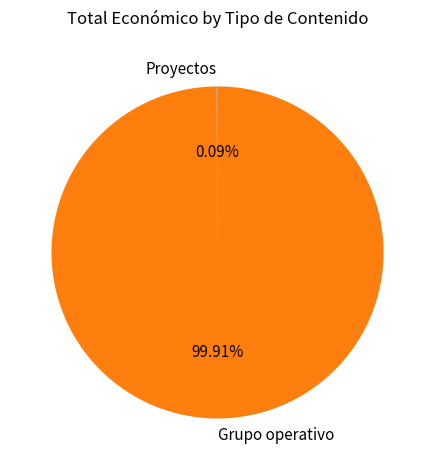

What is the largest slice in the pie chart?

Grupo operativo